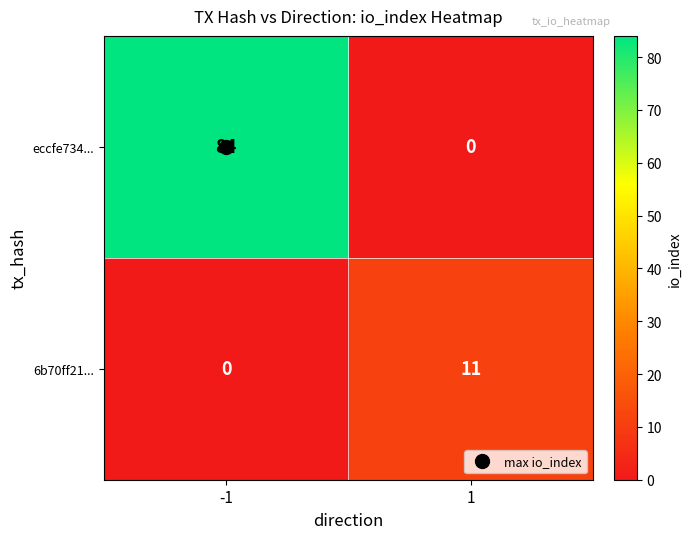

At -1, list the series in order from smallest to largest.

6b70ff21..., eccfe734...